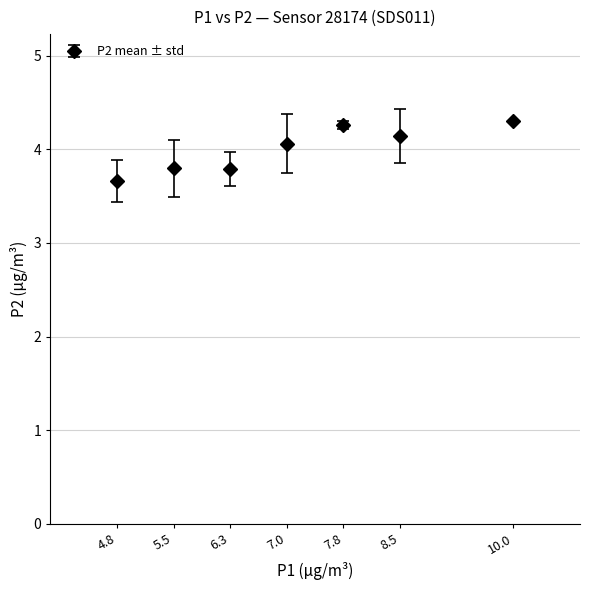

What is the ratio of the value at 5.5 to the value at 8.5?

0.9